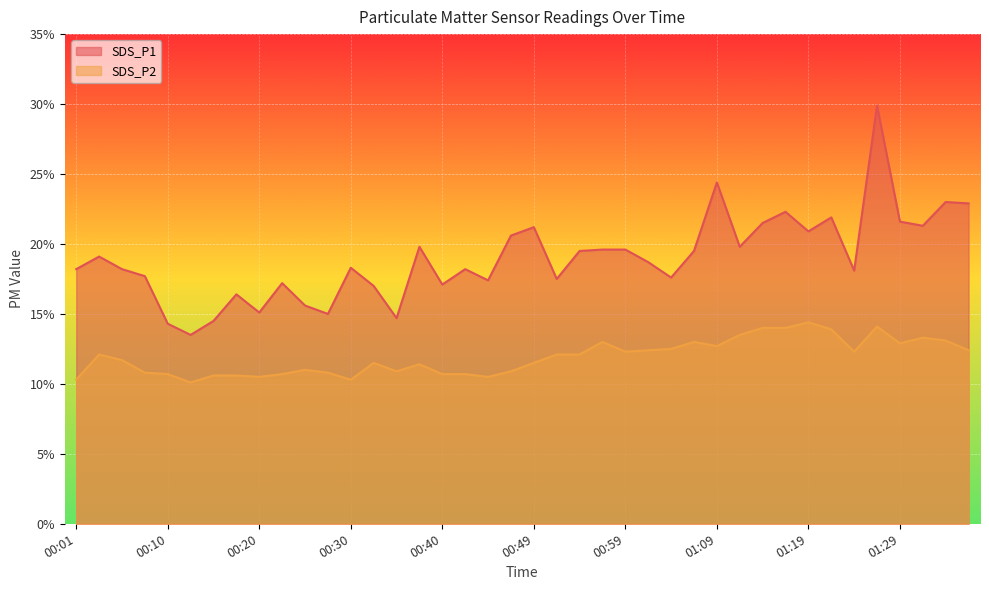

Which category has the highest value across all series?

01:26